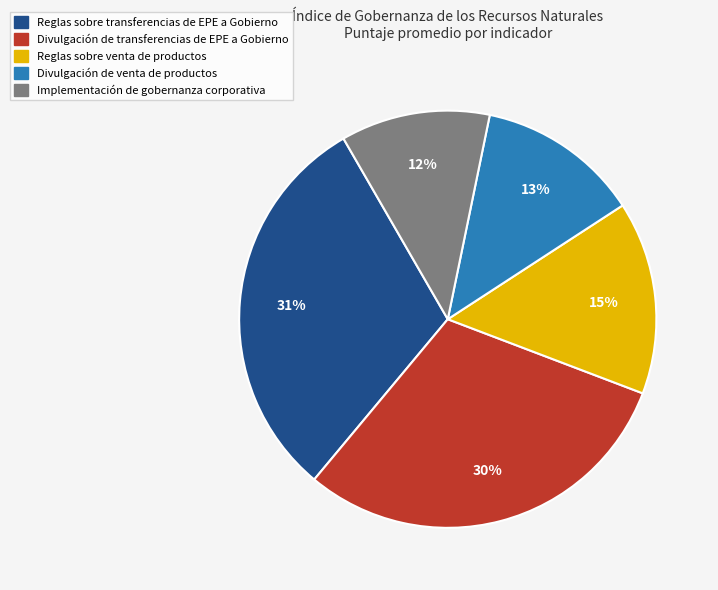

Does Reglas sobre transferencias de EPE a Gobierno account for over 50% of the chart?

No